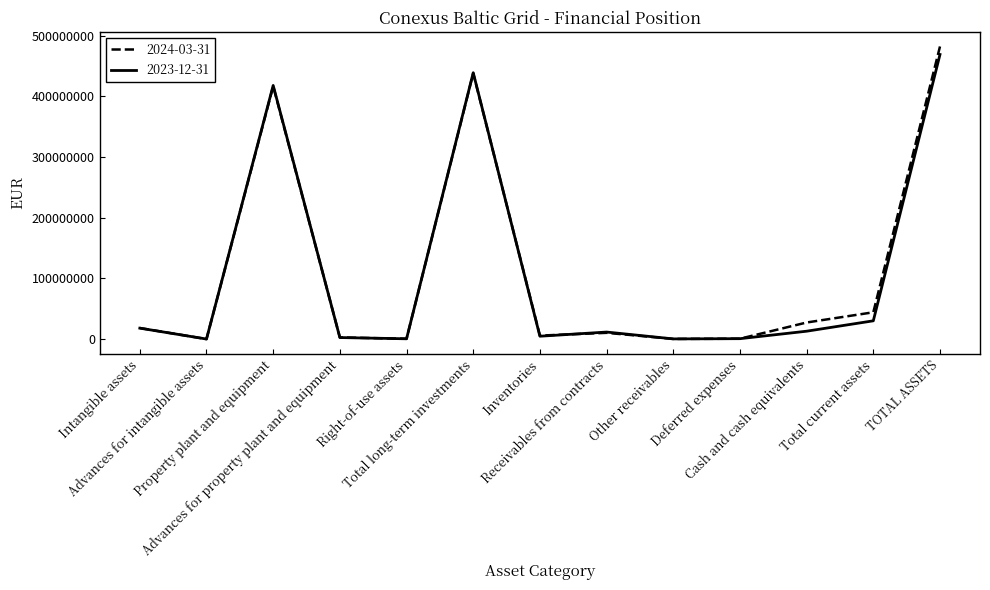

At which label does 2023-12-31 first exceed 11555119?

Intangible assets